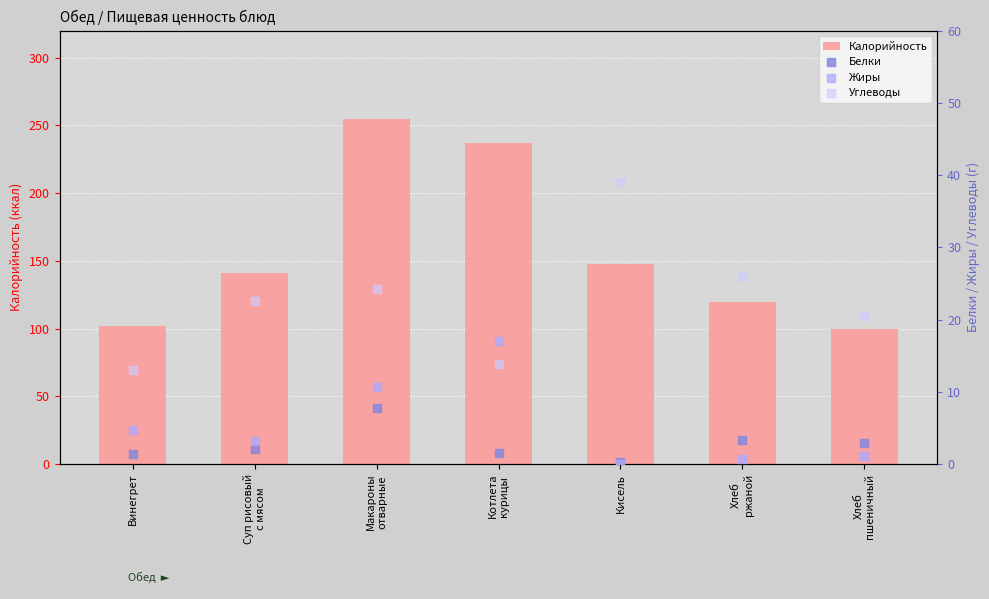

Which series reaches the minimum Y coordinate?

Жиры